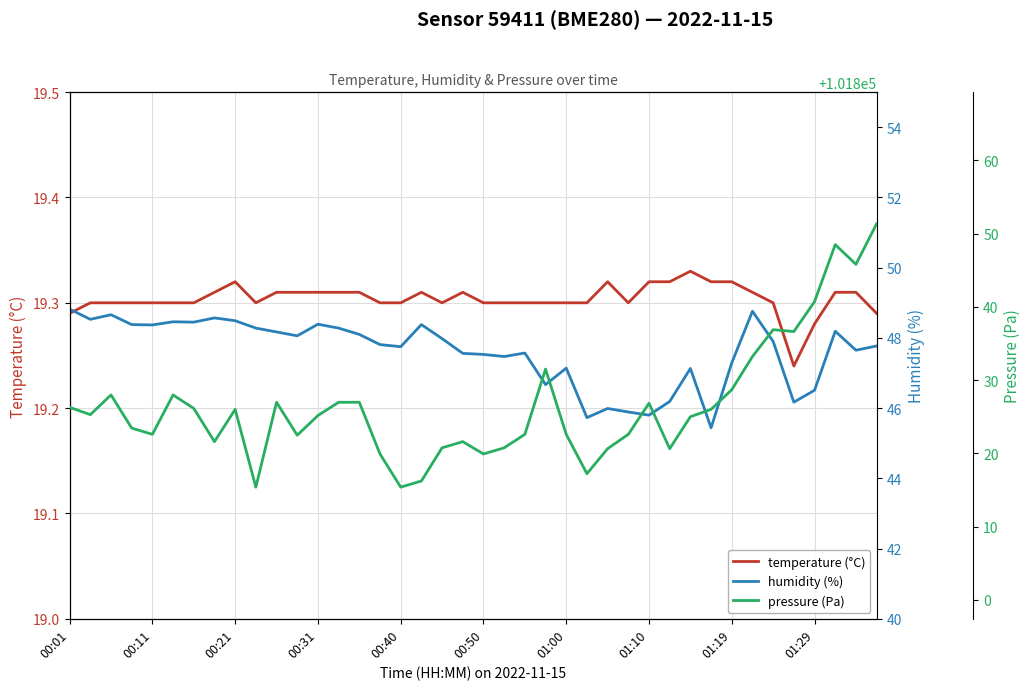

What is the greatest value displayed?

101851.3